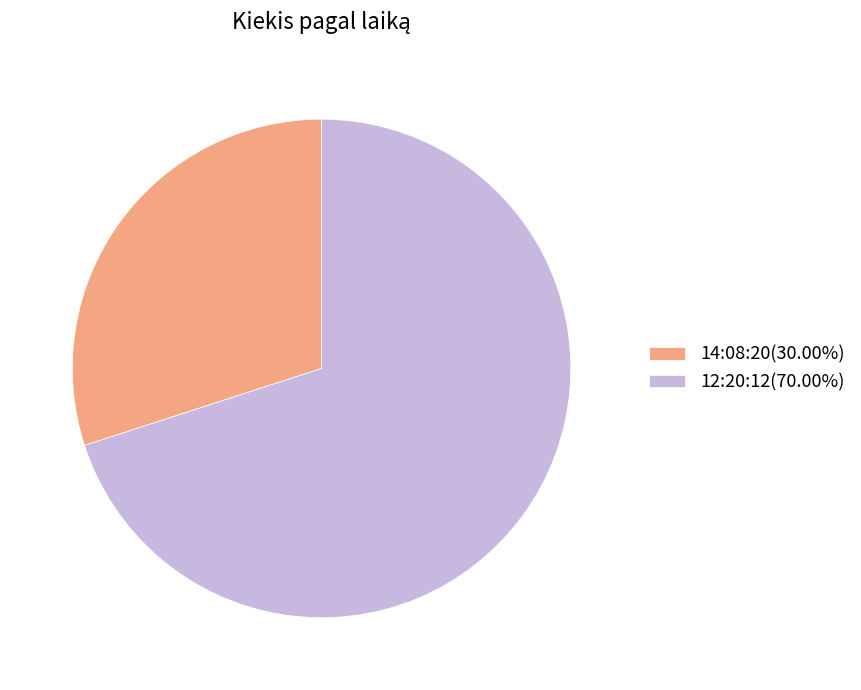

Is there a majority slice in this chart?

Yes